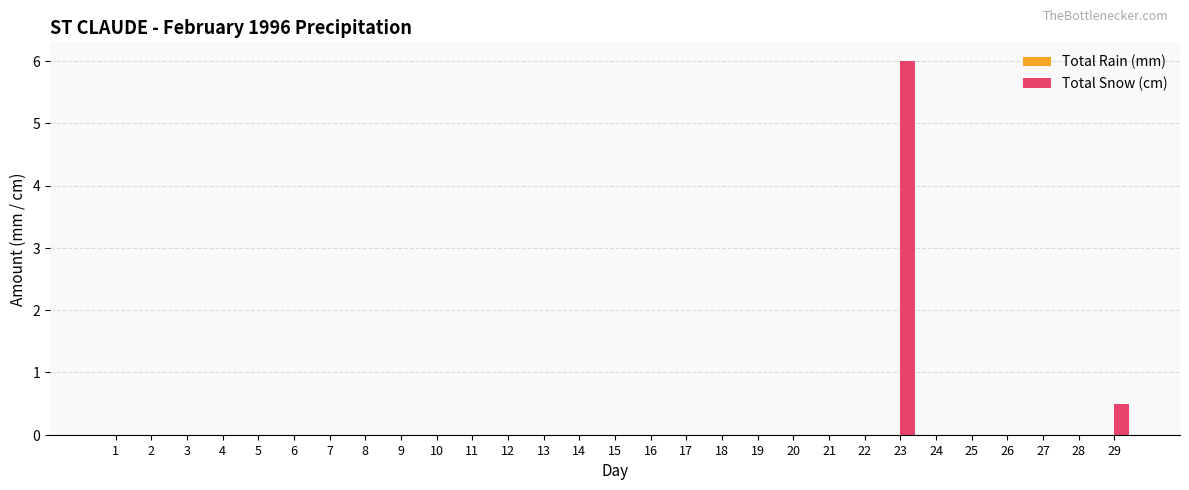

At which label is the value closest to 3?

29